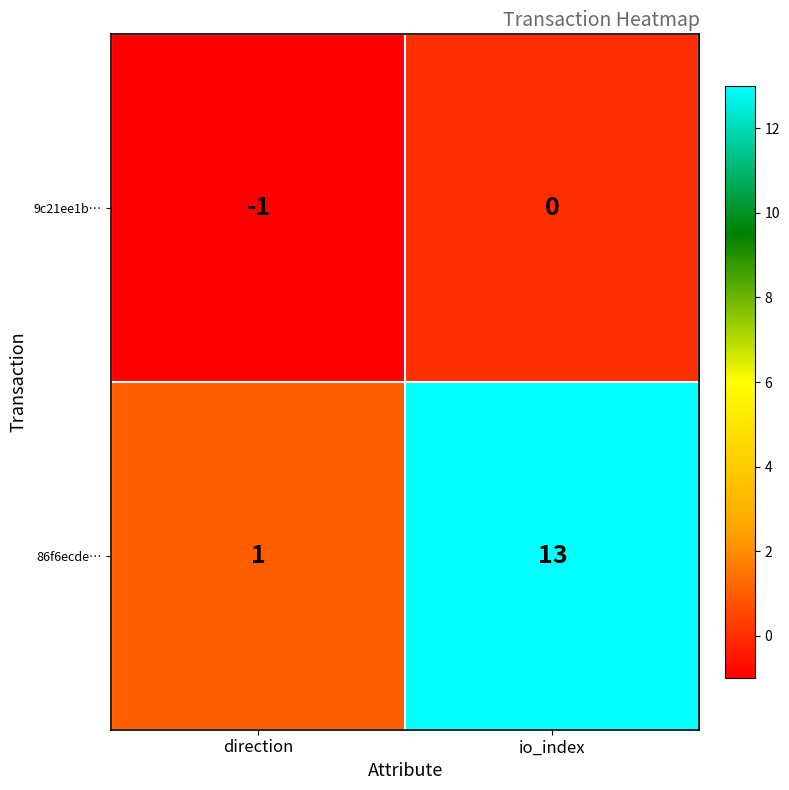

What is the difference between the 86f6ecde… values at io_index and direction?

12